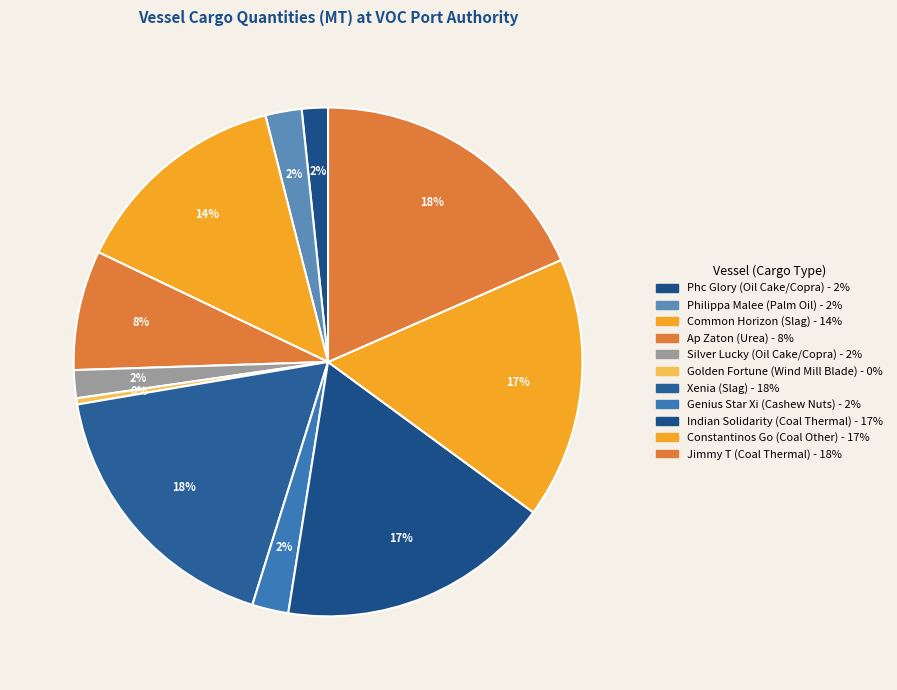

To the nearest percent, what is the average slice percentage?

9%